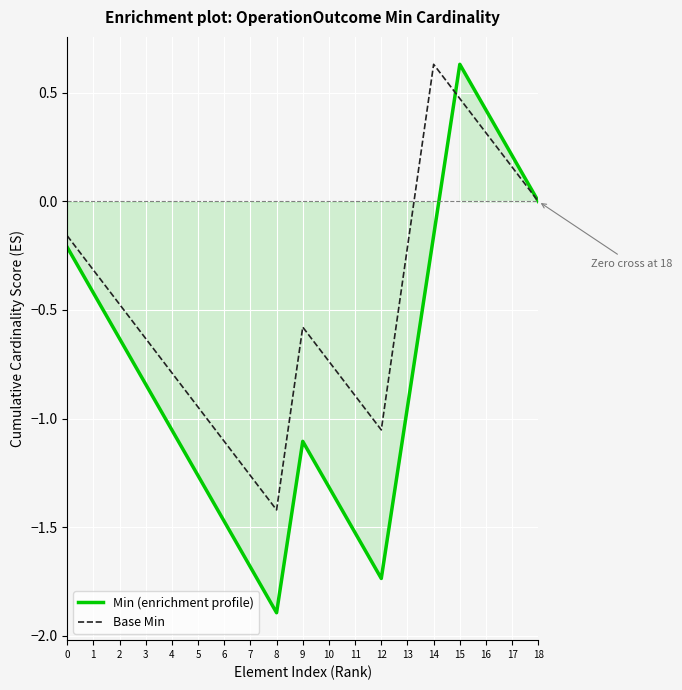

Is this an area chart (filled region under the line)?

No